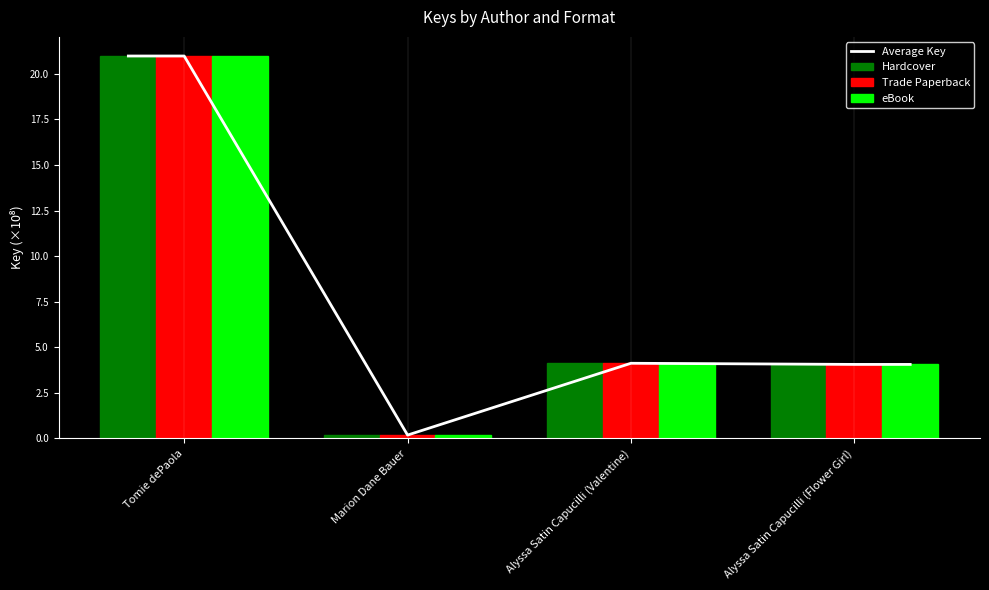

How many bars are there in each group?

3